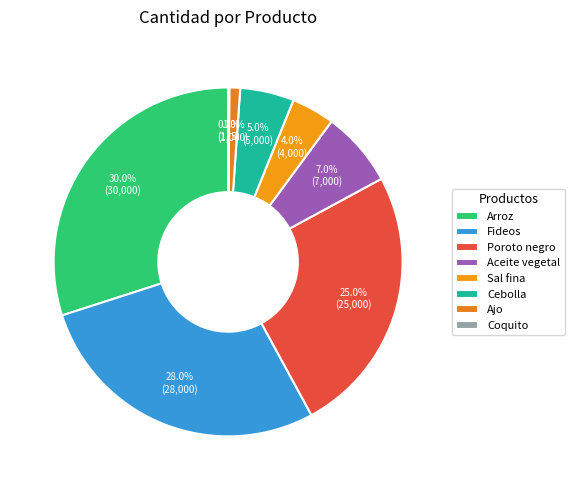

The Cebolla slice represents 5% of the pie. True or false?

True